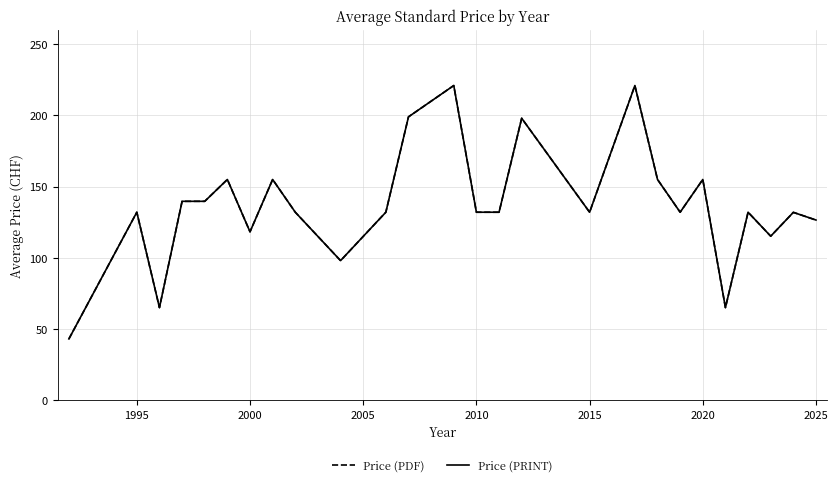

True or false: Price (PDF) and Price (PRINT) cross at least once.

False